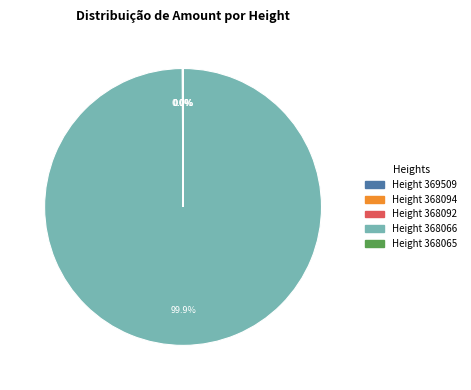

Does any single category account for the majority?

Yes